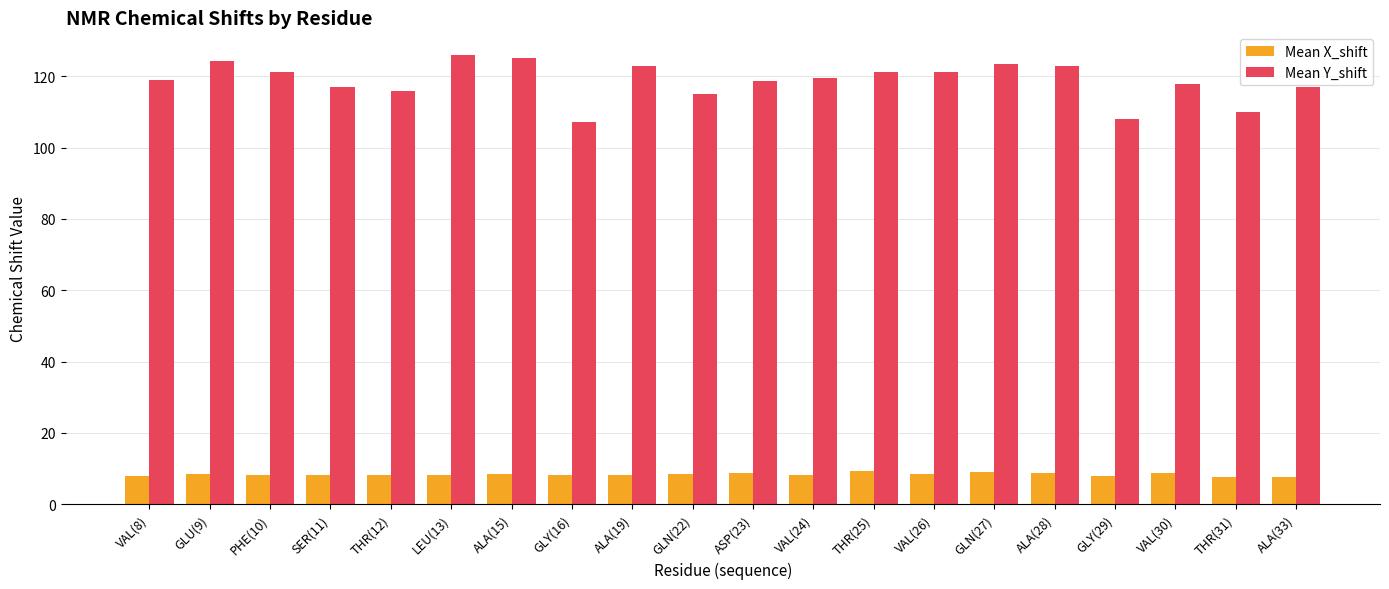

What is the label of the 12th bar from the right?

ALA(19)